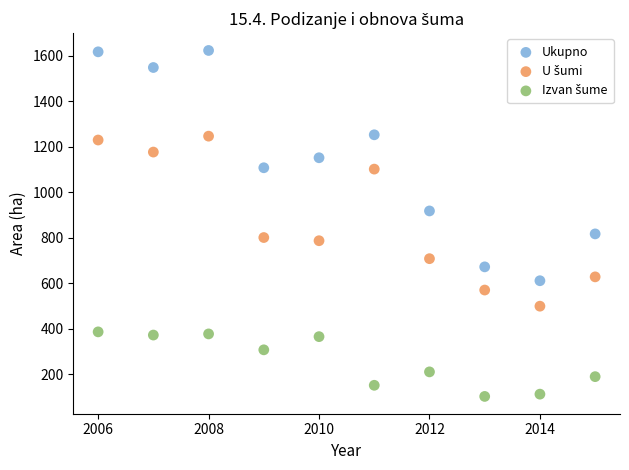

Across all data points, what is the range of X values (max minus min)?

9